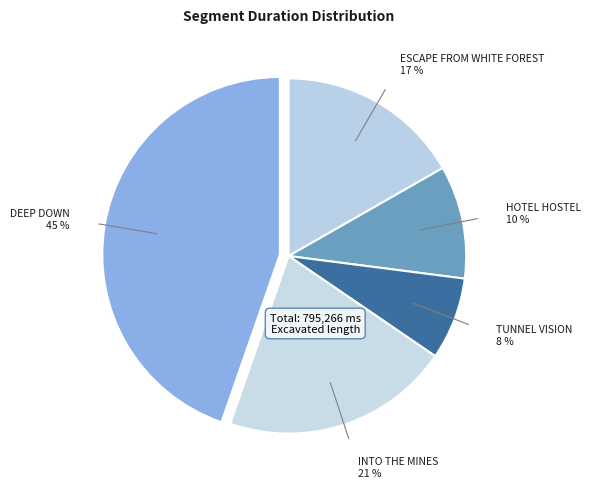

To the nearest percent, what percentage of the pie is TUNNEL VISION?

8%